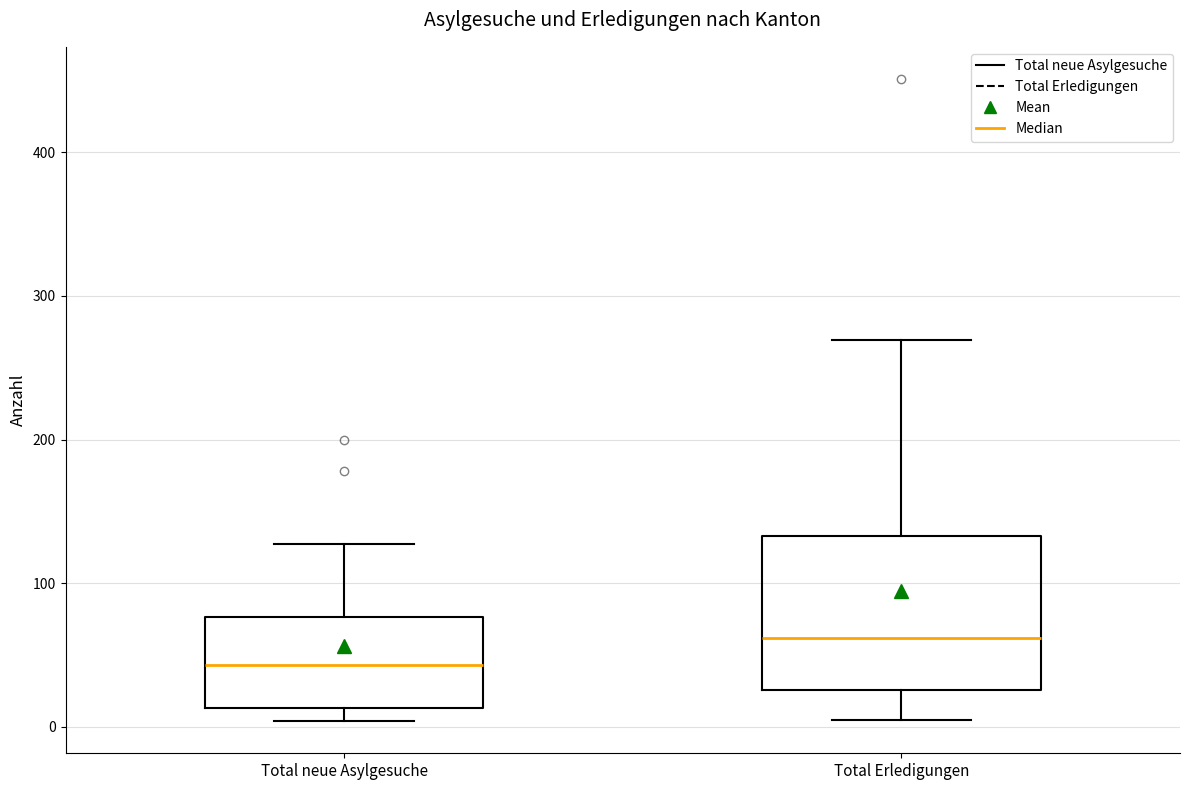

Reading left to right, transcribe this box plot: for each box, give where its median line is, the range the box spans, and where its two whiskers end, as read against the y-axis. The values are not printed on the chart, so give them approximately, as read against the axis.

Total neue Asylgesuche: median 40, box 10 to 80, whiskers 0 to 130
Total Erledigungen: median 60, box 30 to 130, whiskers 10 to 270